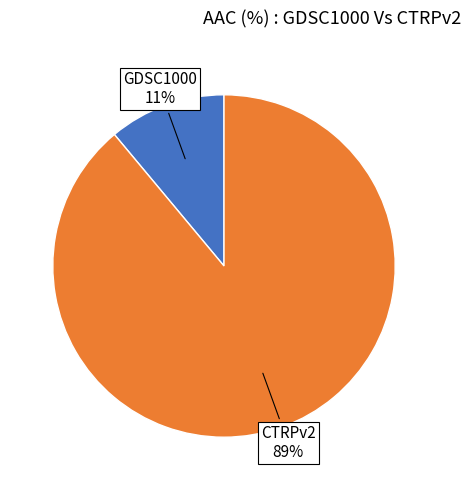

To the nearest percent, what is the average slice percentage?

50%